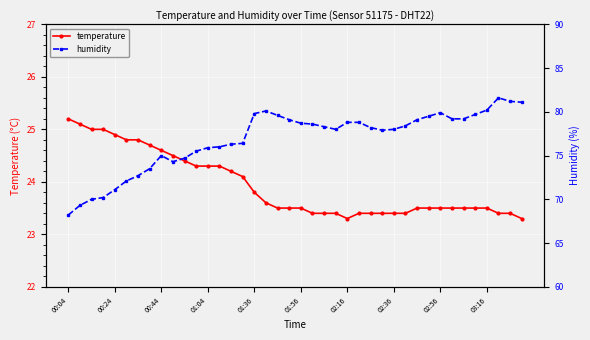

Is it true that temperature equals 23.5 at 01:56?

True